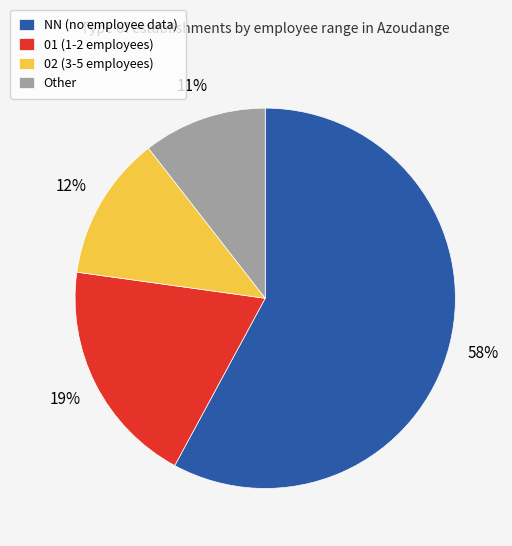

Does any single category account for the majority?

Yes